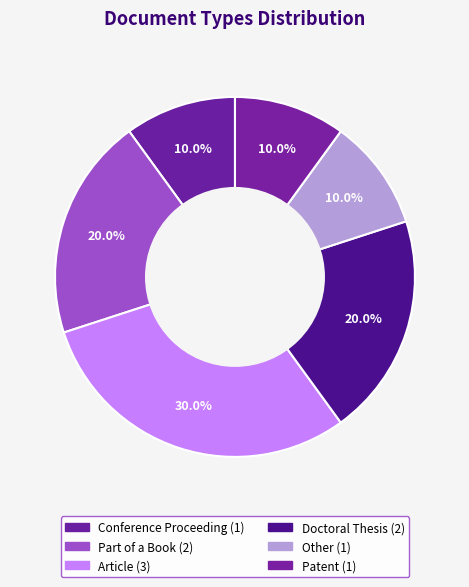

How many segments does this pie chart have?

6